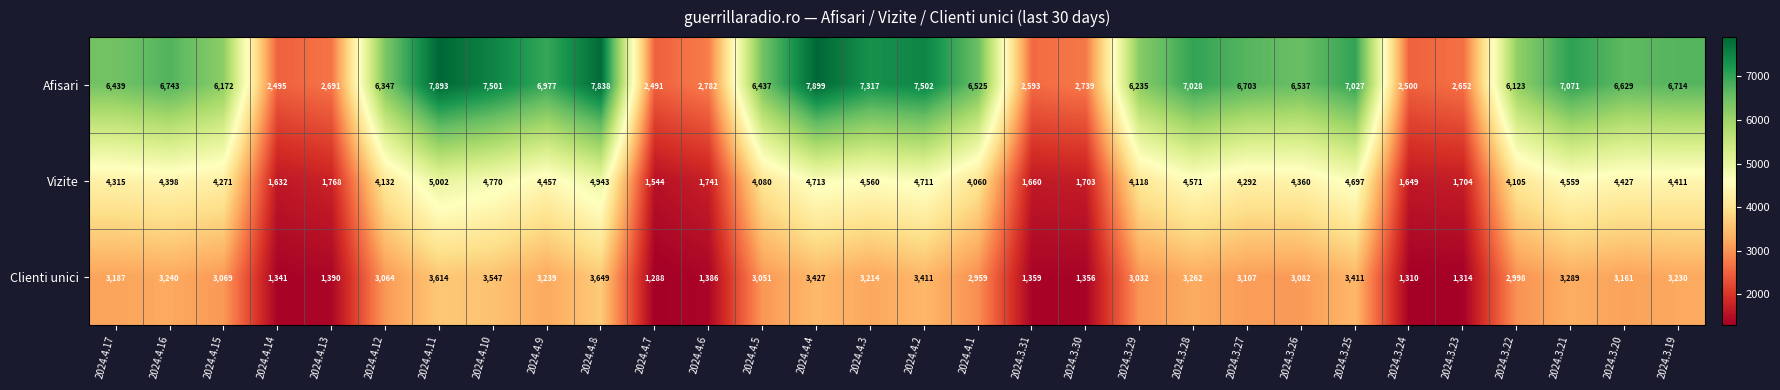

Count the number of data series in this chart.

3